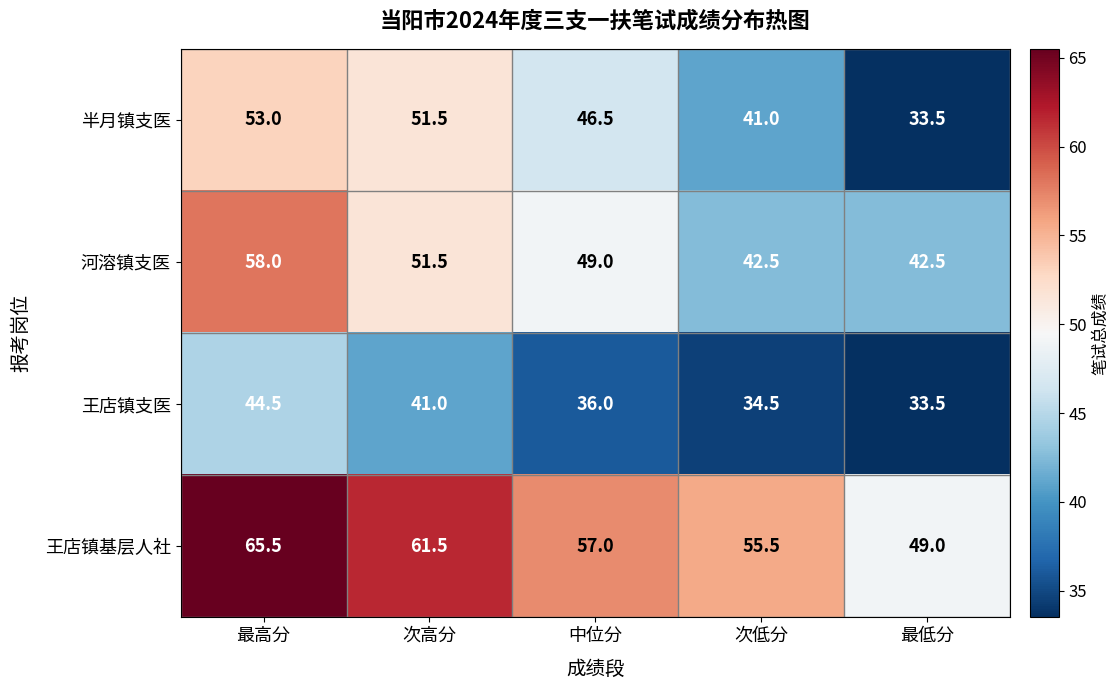

Count the number of data series in this chart.

4